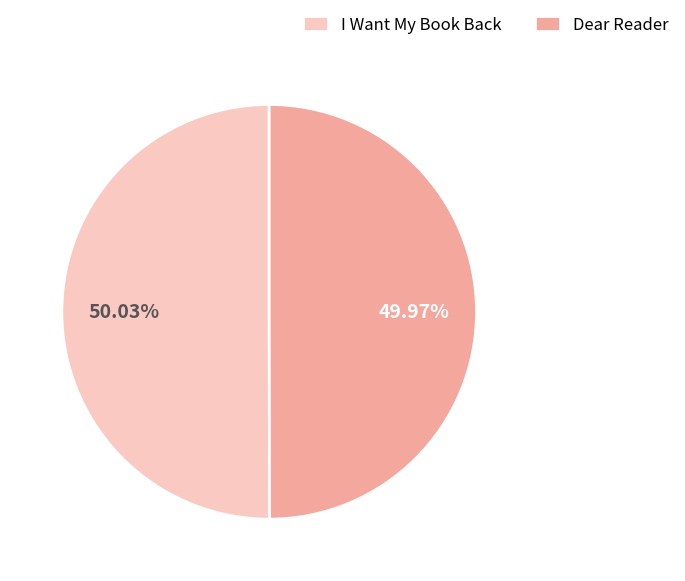

Approximately how many times larger is the value at Dear Reader compared to I Want My Book Back?

1.0